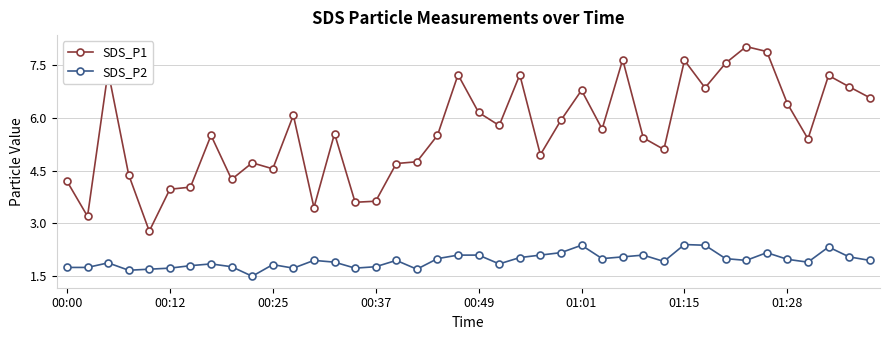

True or false: SDS_P1 and SDS_P2 intersect in this chart.

False